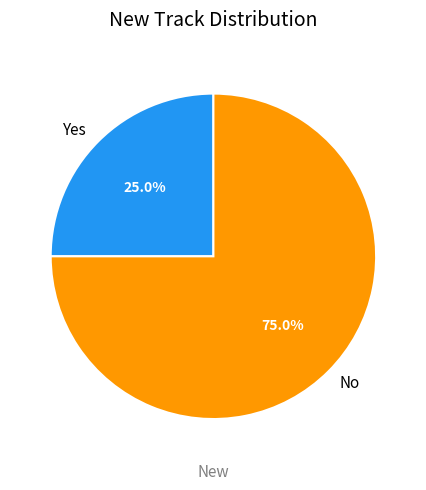

To the nearest percent, what is the difference between the largest and smallest slice percentages?

50%